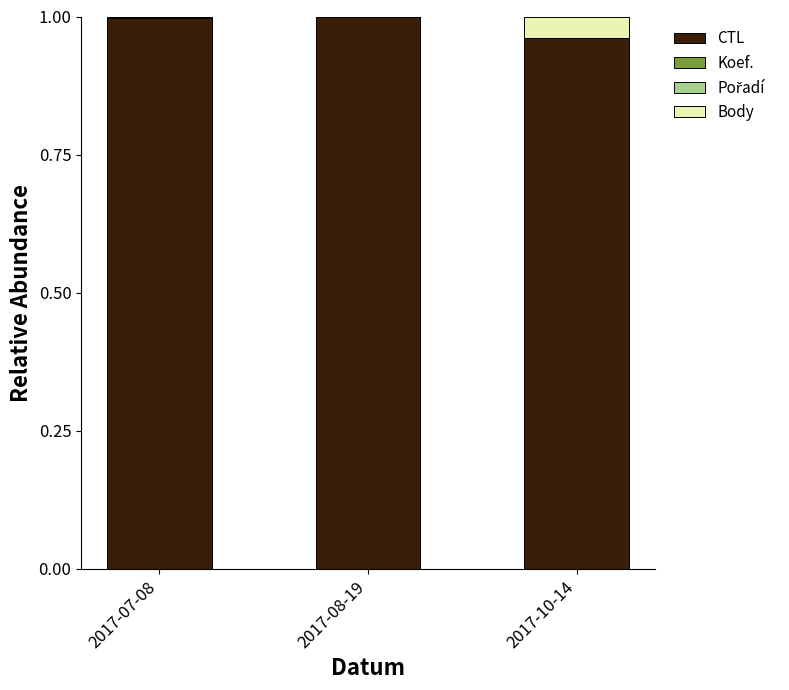

The CTL series shows 0.6 at 2017-08-19. True or false?

False